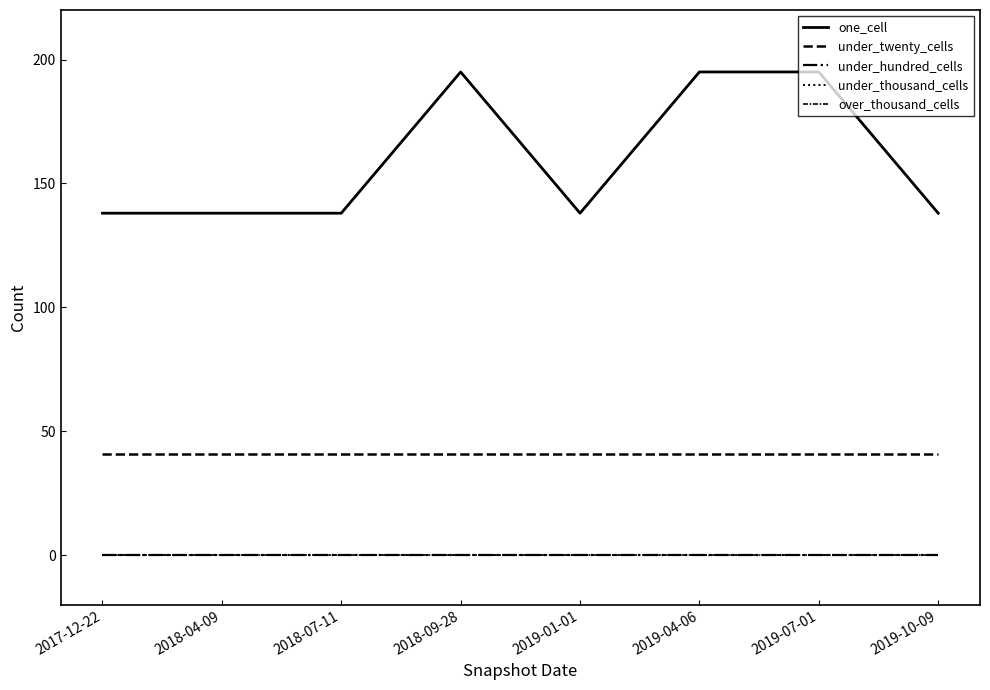

List the labels in order of one_cell value, largest first.

2018-09-28, 2019-04-06, 2019-07-01, 2017-12-22, 2018-04-09, 2018-07-11, 2019-01-01, 2019-10-09